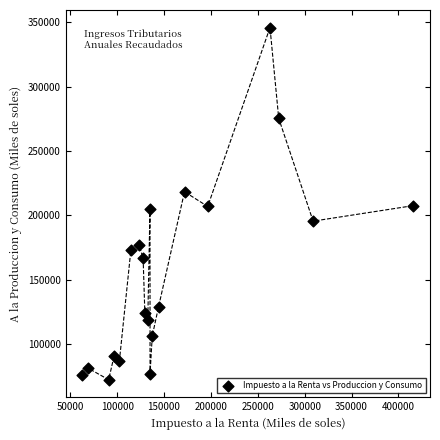

What is the range of Y values (max minus min)?

273787.7